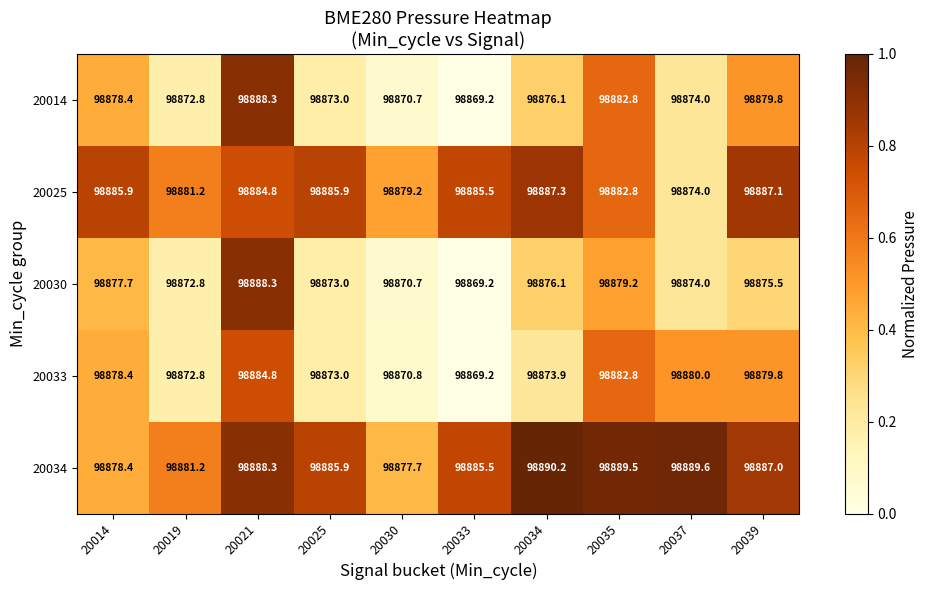

The 20033 series shows 98878.4 at 20014. True or false?

True